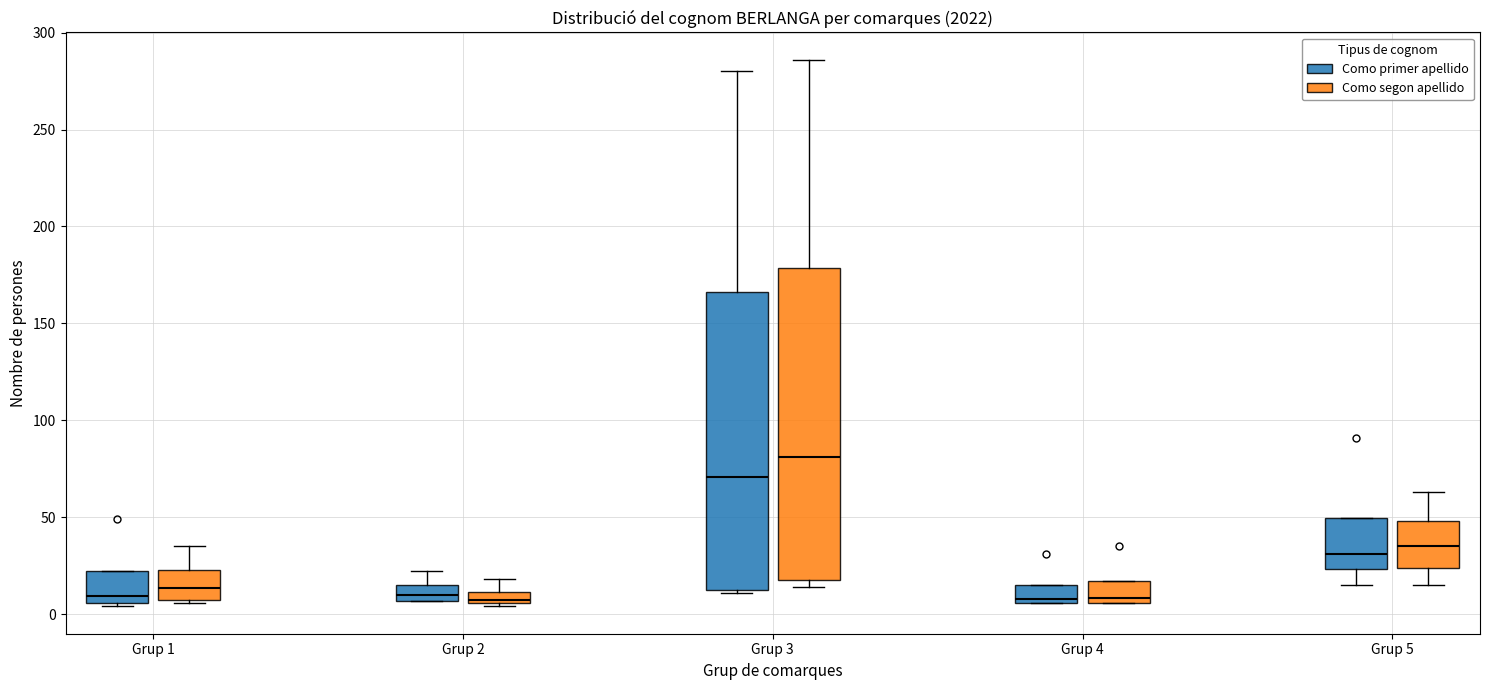

Where does the lower whisker of the box for Grup 5 (Como segon apellido) end on the y-axis? The values are not printed on the chart, so give them approximately, as read against the axis.

15